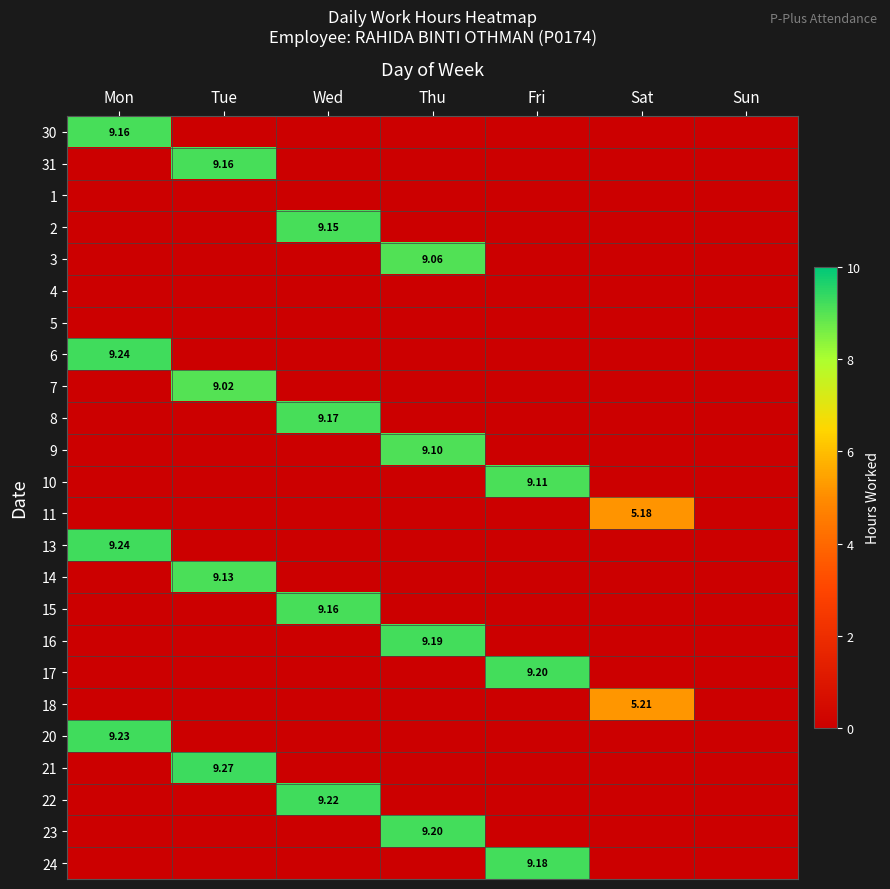

Is it true that 17 equals 5.9 at Tue?

False